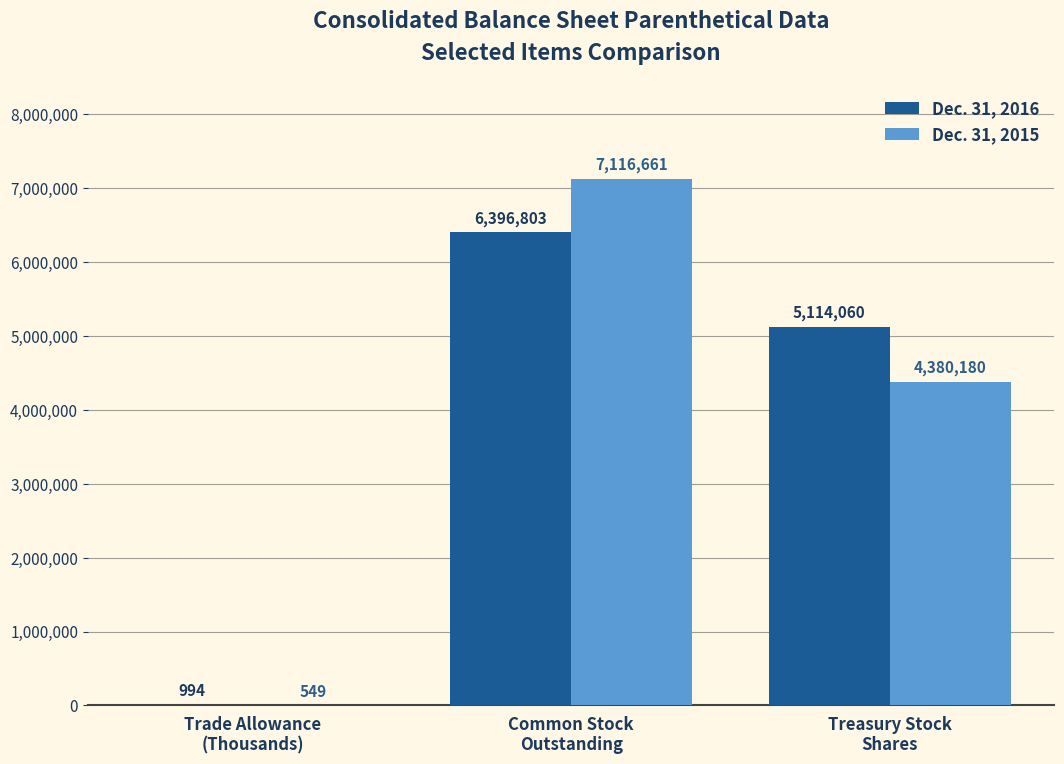

What is the maximum value shown in the chart?

7116661